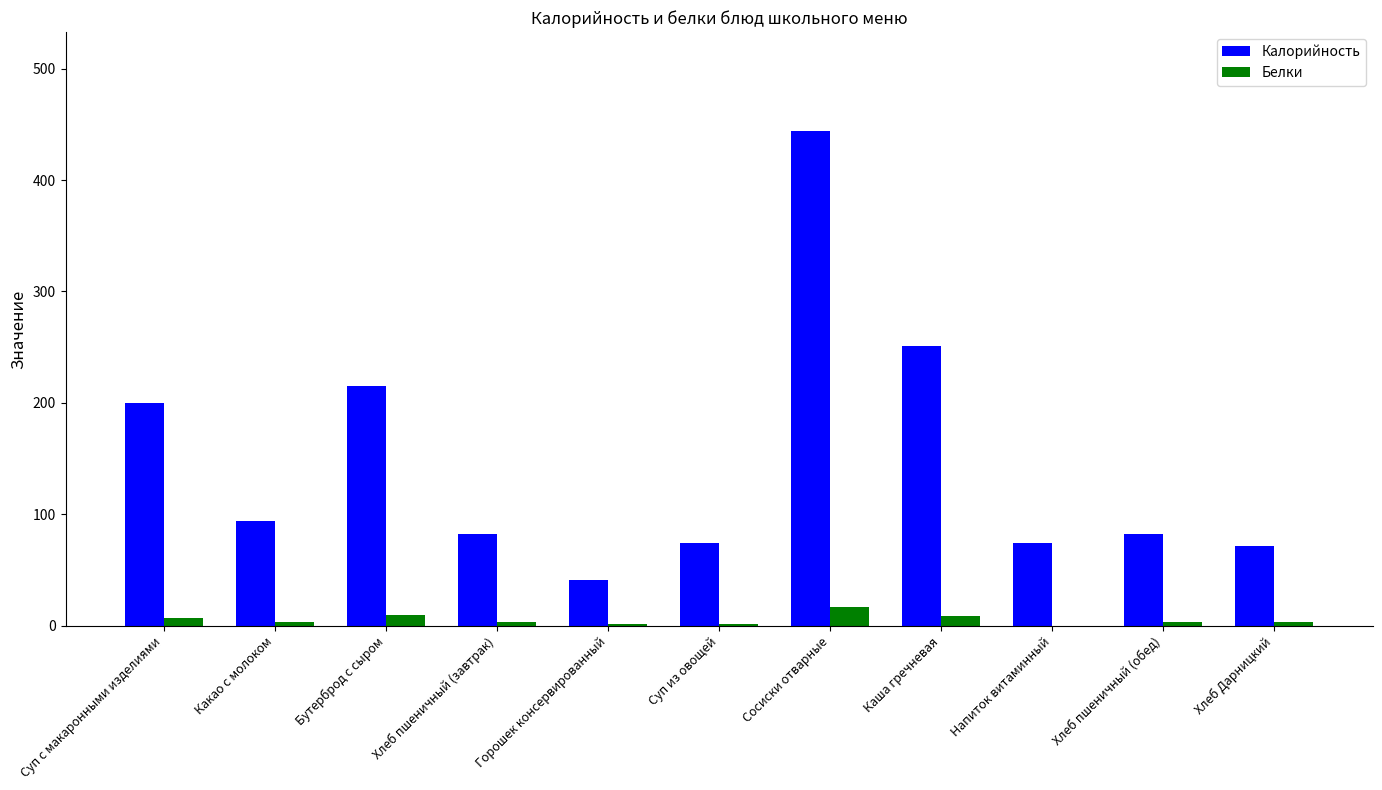

The value of Калорийность at Напиток витаминный is 108. True or false?

False